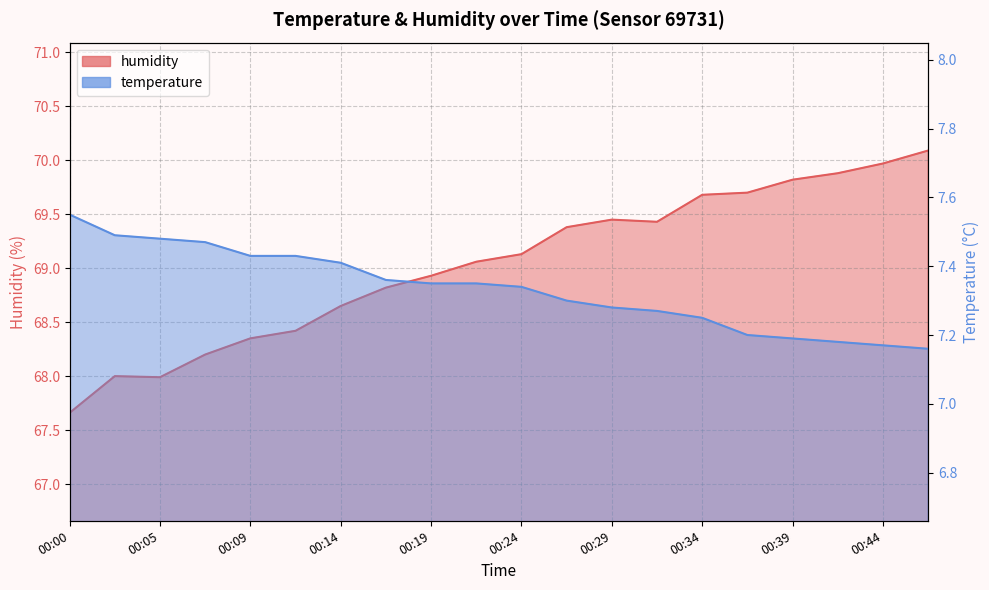

The value of humidity at 00:46 is 93.2. True or false?

False